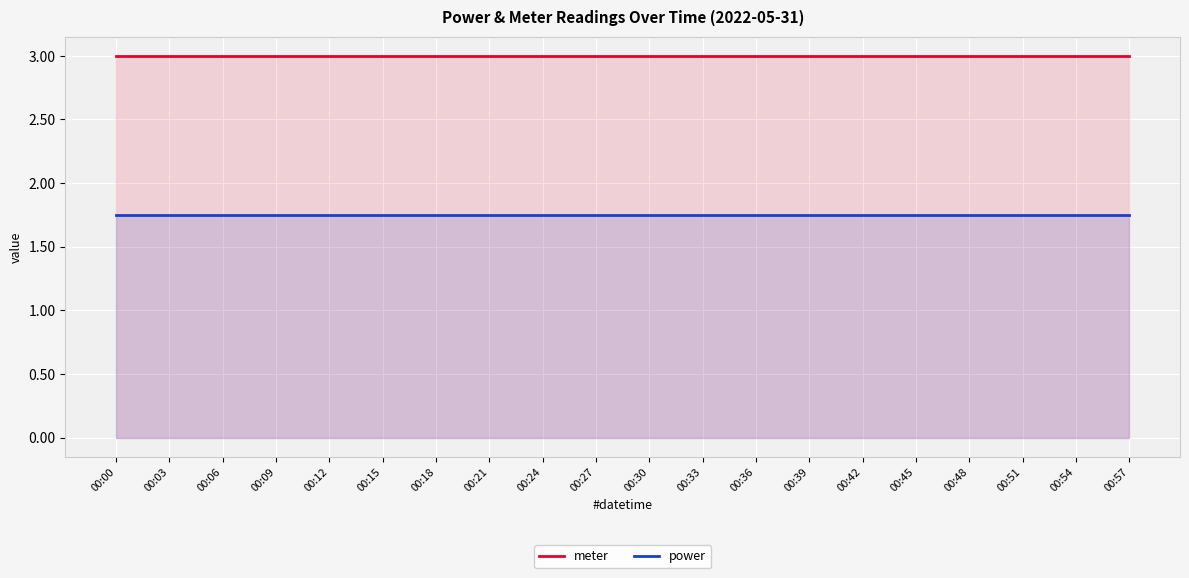

Reading left to right, list all the values displayed in this chart.

meter: 00:00=3.0	00:03=3.0	00:06=3.0	00:09=3.0	00:12=3.0	00:15=3.0	00:18=3.0	00:21=3.0	00:24=3.0	00:27=3.0	00:30=3.0	00:33=3.0	00:36=3.0	00:39=3.0	00:42=3.0	00:45=3.0	00:48=3.0	00:51=3.0	00:54=3.0	00:57=3.0
power: 00:00=1.8	00:03=1.8	00:06=1.8	00:09=1.8	00:12=1.8	00:15=1.8	00:18=1.8	00:21=1.8	00:24=1.8	00:27=1.8	00:30=1.8	00:33=1.8	00:36=1.8	00:39=1.8	00:42=1.8	00:45=1.8	00:48=1.8	00:51=1.8	00:54=1.8	00:57=1.8